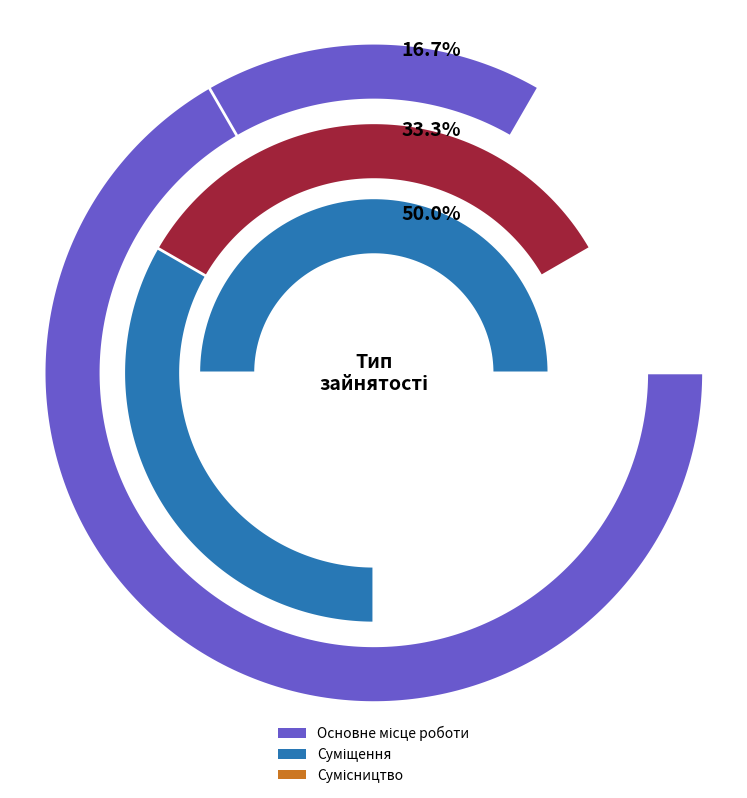

What is the smallest slice in the pie chart?

Основне місце роботи